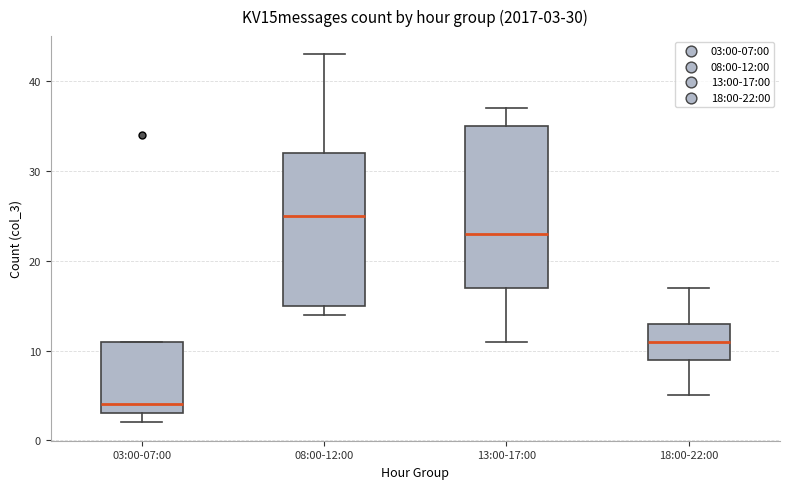

Comparing the boxes themselves (not the whiskers), which one is the tallest?

13:00-17:00